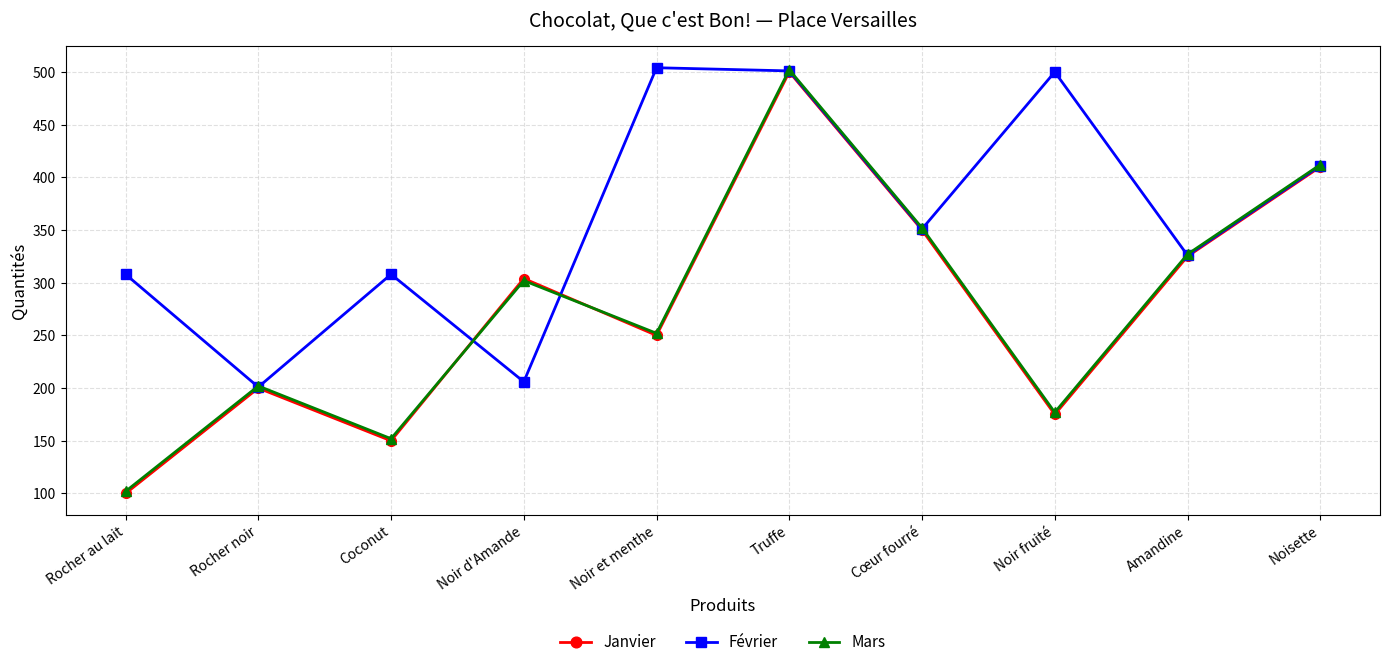

At which category is the sum across all series the highest?

Truffe